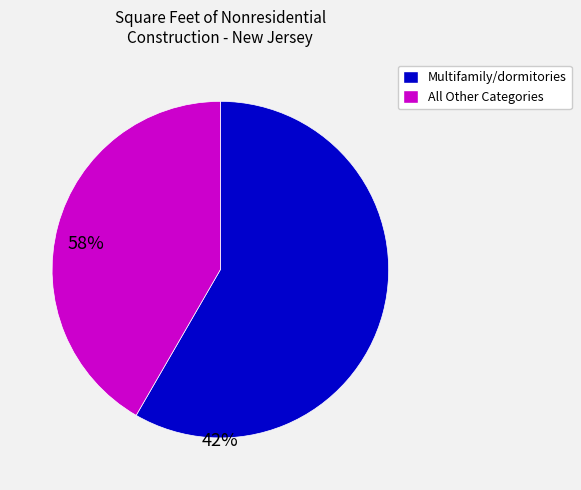

How many segments does this pie chart have?

2